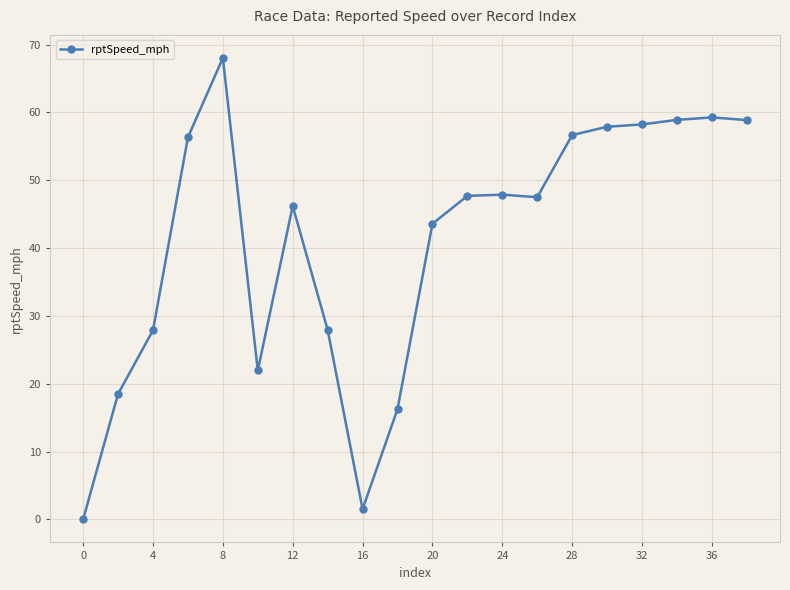

What is the sum of all values?

821.1